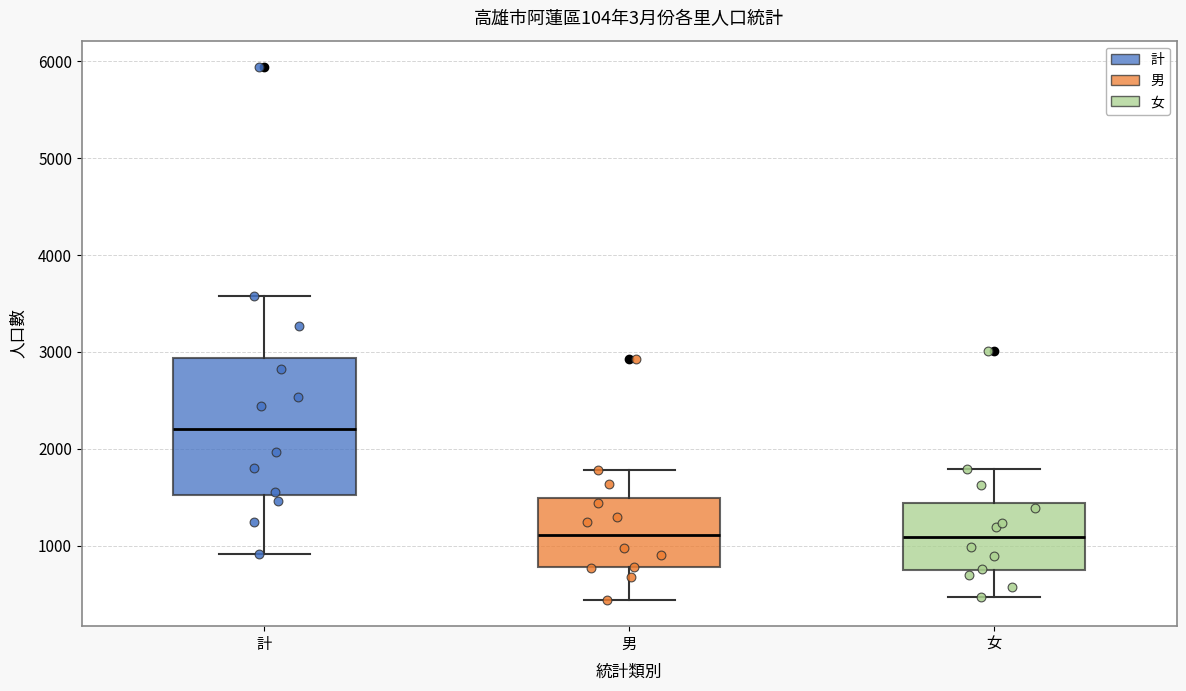

Which box has the highest median line?

計